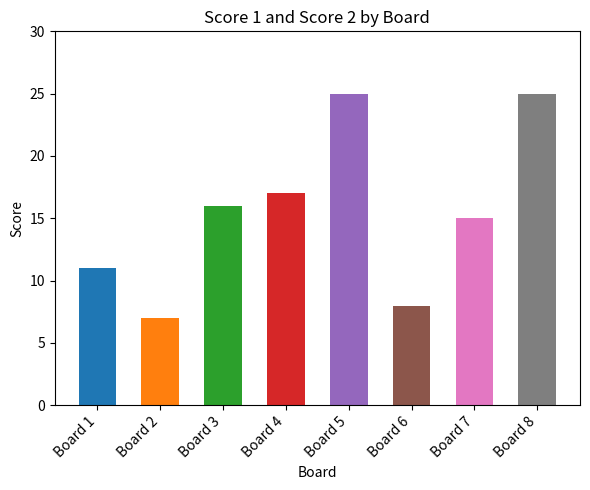

Which series has the largest range (max minus min)?

Score 2